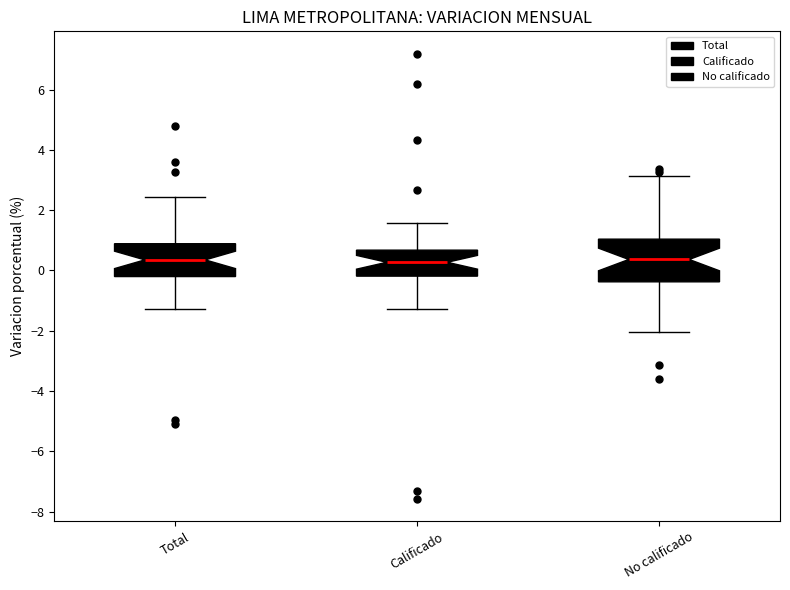

Reading left to right, read every box against the y-axis: the position of its median line, the range the box covers, and the ends of its whiskers. The values are not printed on the chart, so give them approximately, as read against the axis.

Total: median 0.4, box -0.2 to 0.8, whiskers -1.2 to 2.4
Calificado: median 0.2, box -0.2 to 0.6, whiskers -1.2 to 1.6
No calificado: median 0.4, box -0.4 to 1.0, whiskers -2.0 to 3.2